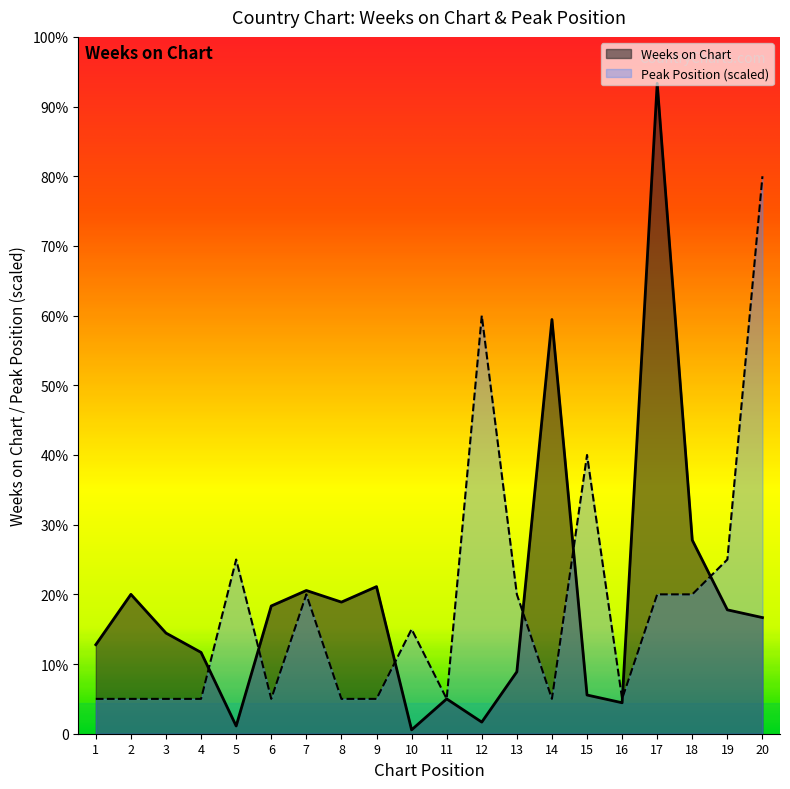

What is the average value of the Peak Position series?

34